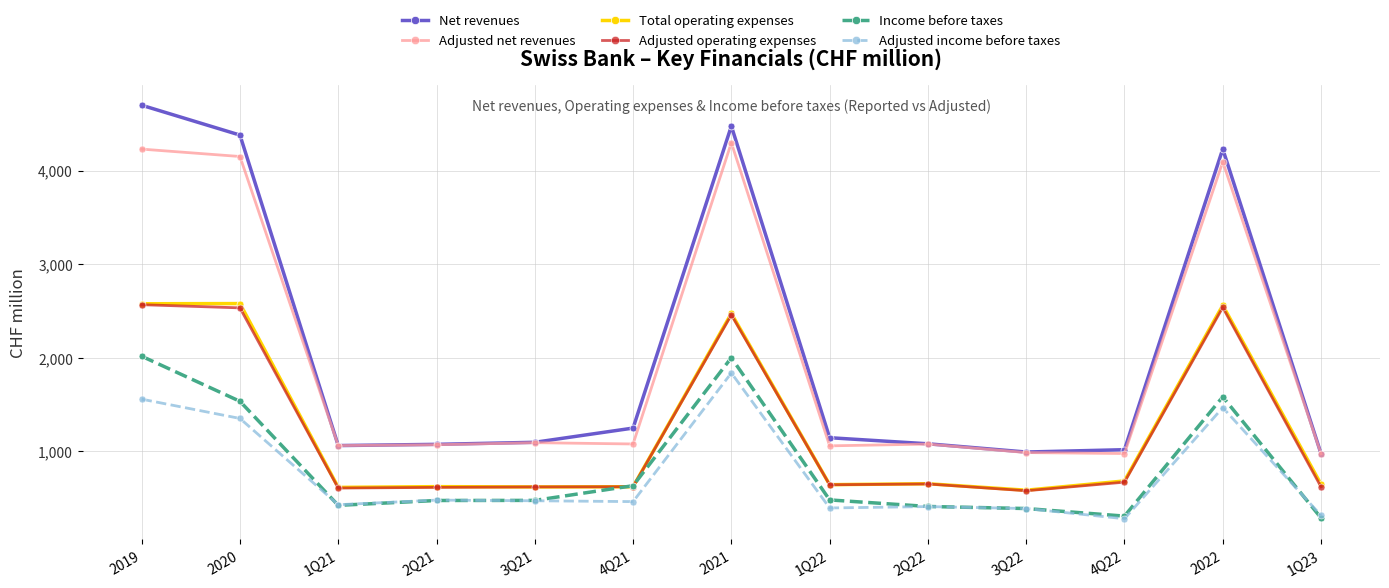

What is the smallest value displayed?

278